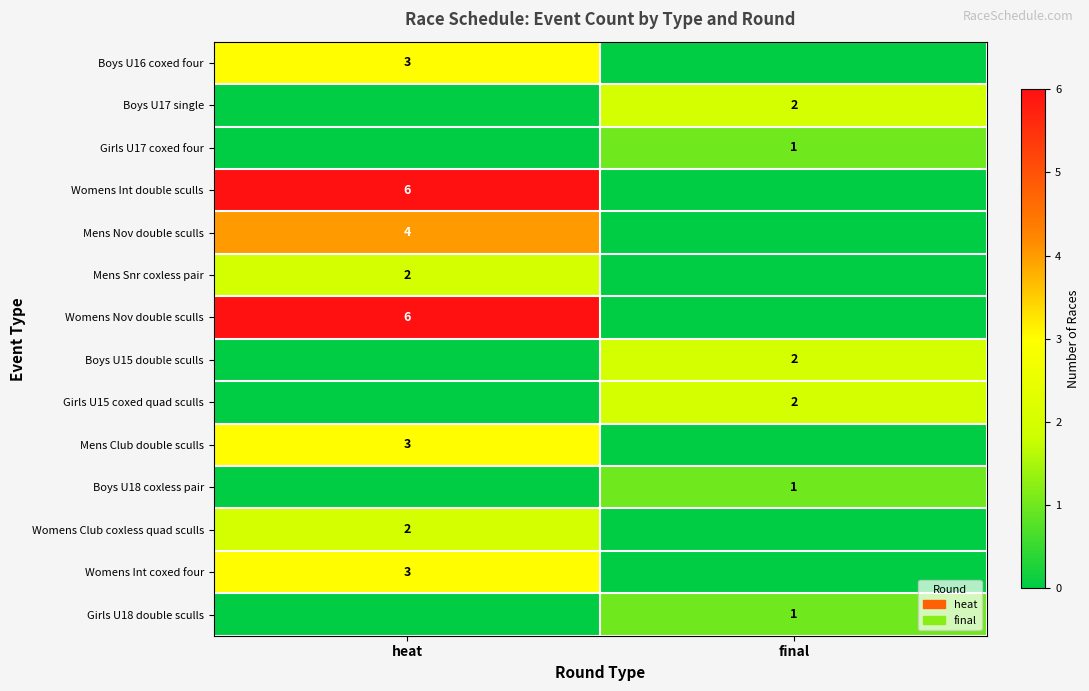

Which label corresponds to the largest value in the chart?

heat